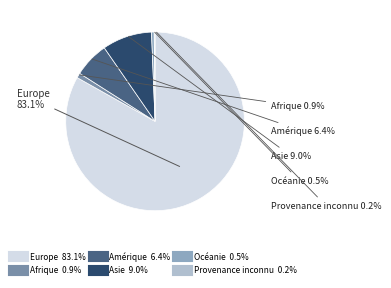

Between Afrique and Amérique, which is larger?

Amérique